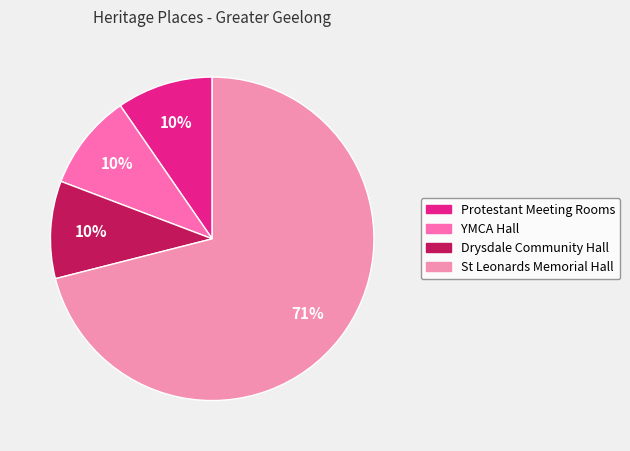

Combined, do Drysdale Community Hall and YMCA Hall account for over 50%?

No